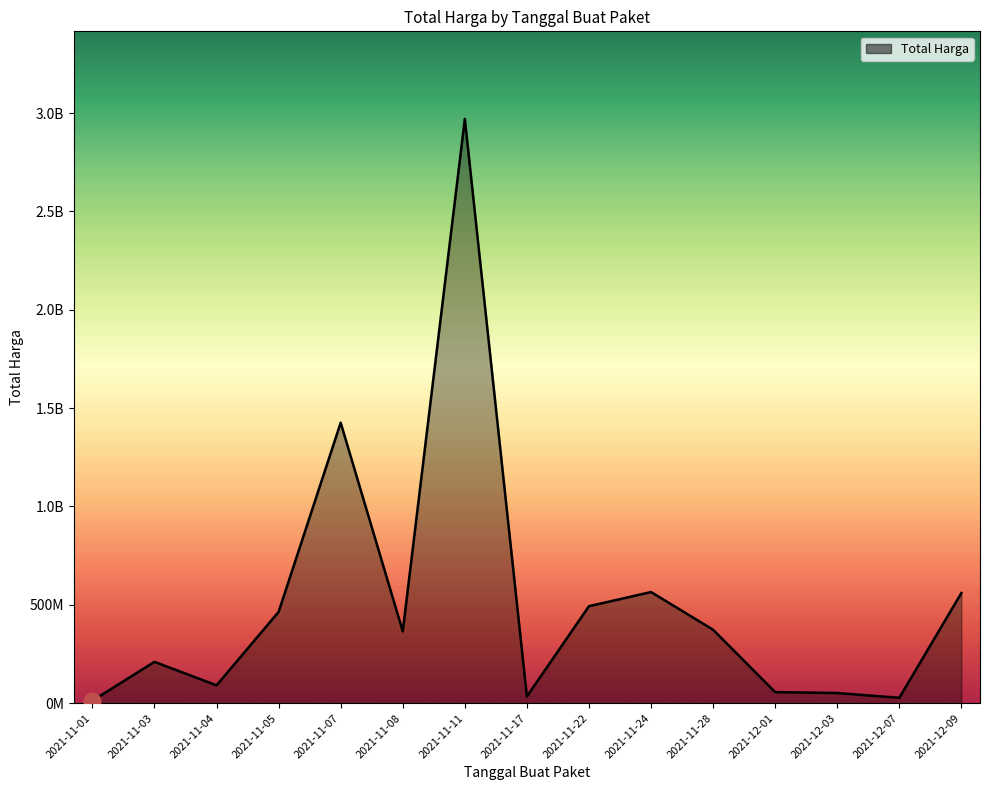

Is this an area chart (filled region under the line)?

Yes